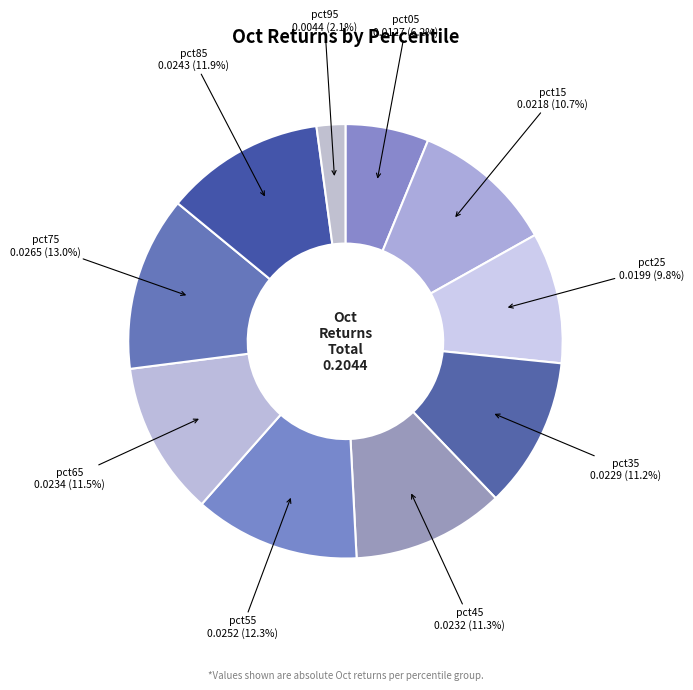

Is it true that pct75 is 21% of the pie?

False